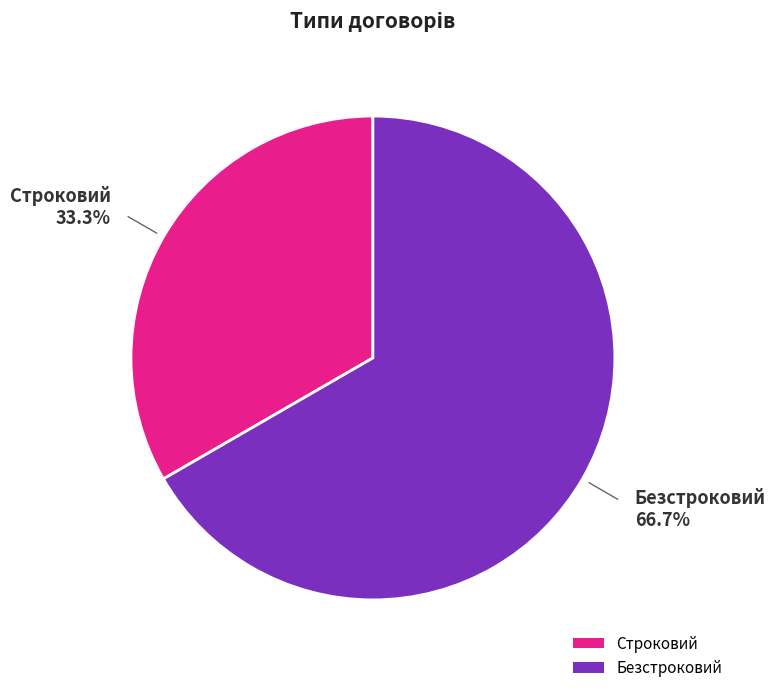

How many segments does this pie chart have?

2